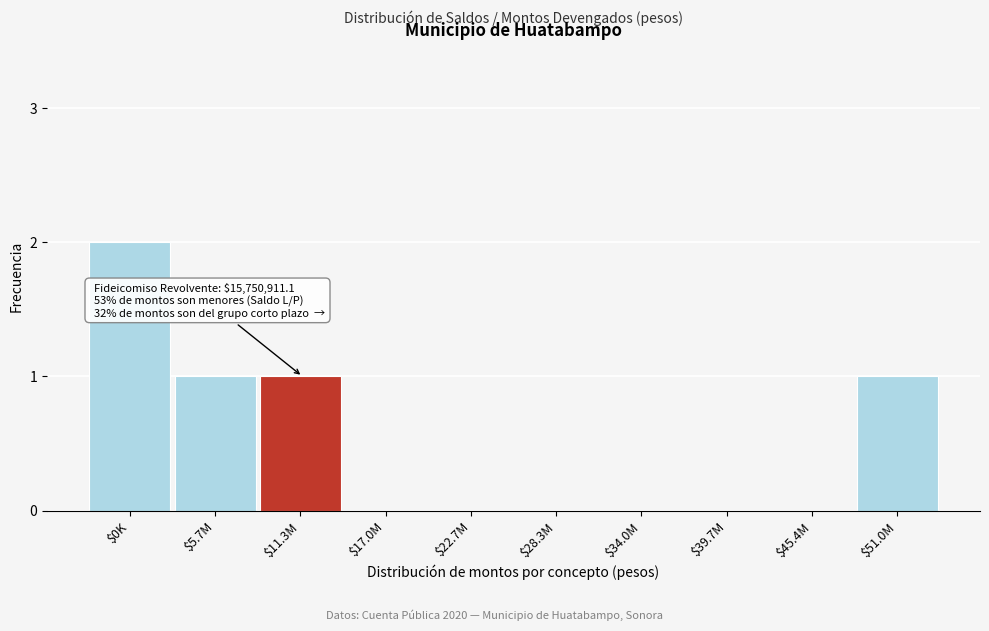

What is the sum of all values?

5